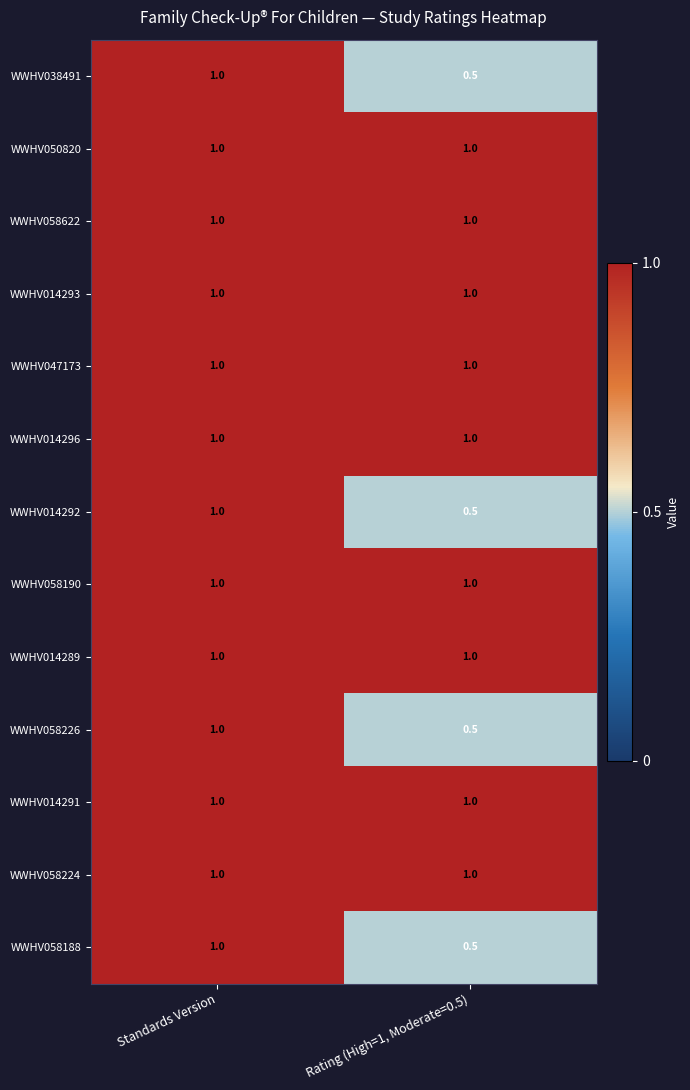

True or false: WWHV058622 has a value of 1.0 at Rating (High=1, Moderate=0.5).

True